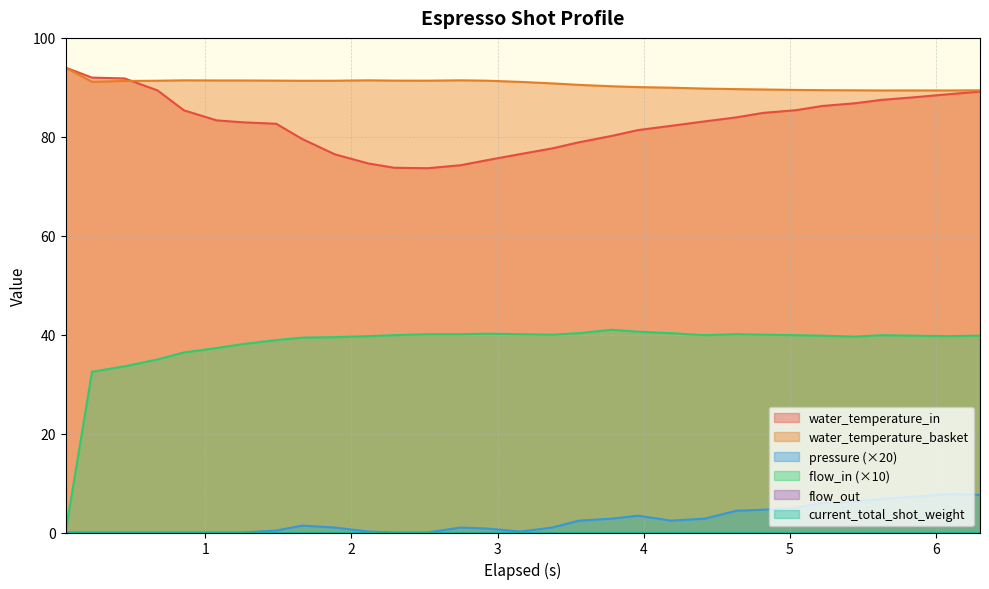

True or false: water_temperature_basket and pressure cross at least once.

False